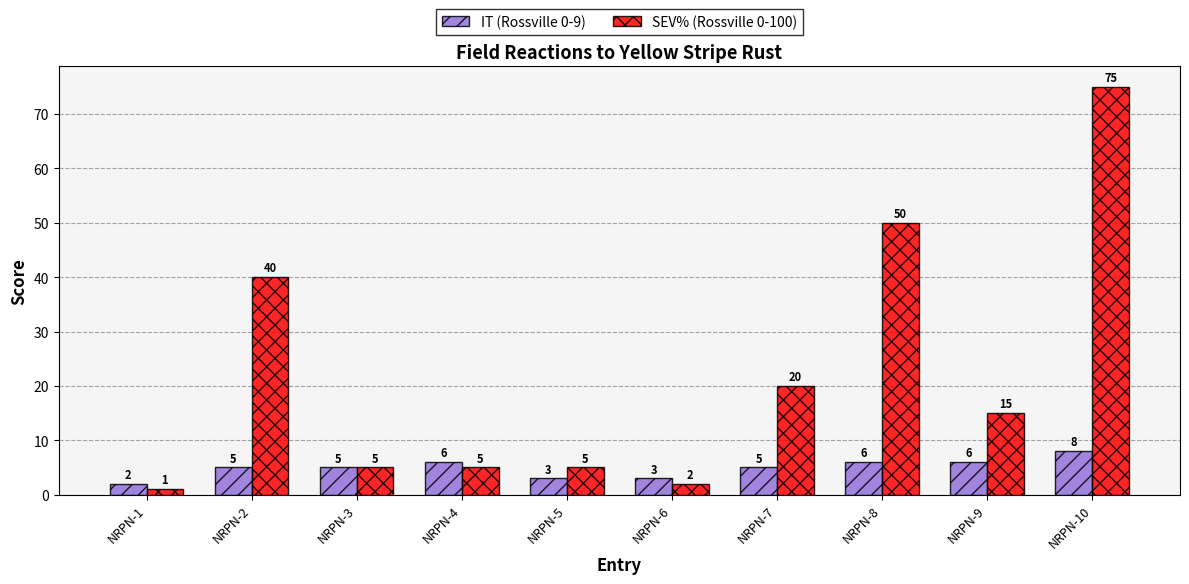

What is the value of the SEV% (Rossville 0-100) bar at the 10th from the left?

75